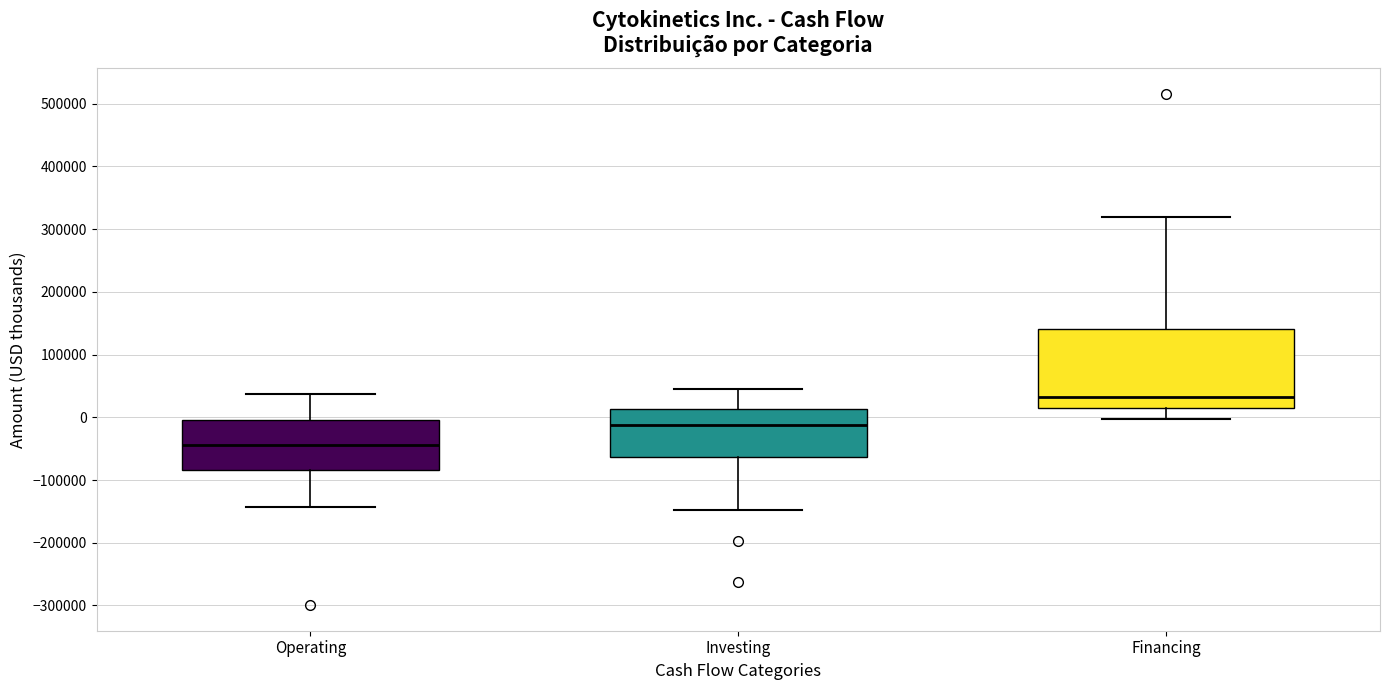

Which box is the tallest, from its lower edge to its upper edge?

Financing